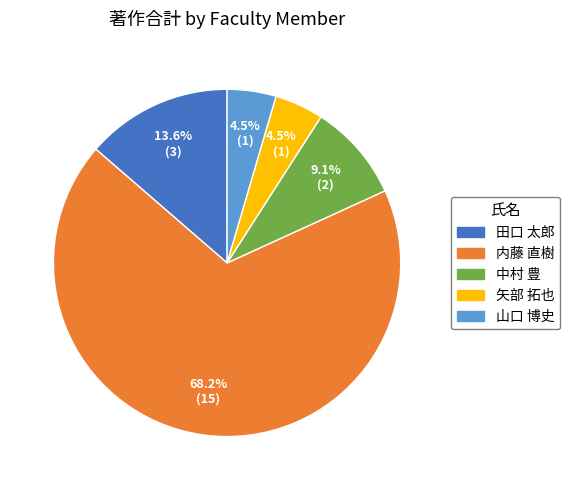

To the nearest percent, what is the average slice percentage?

20%